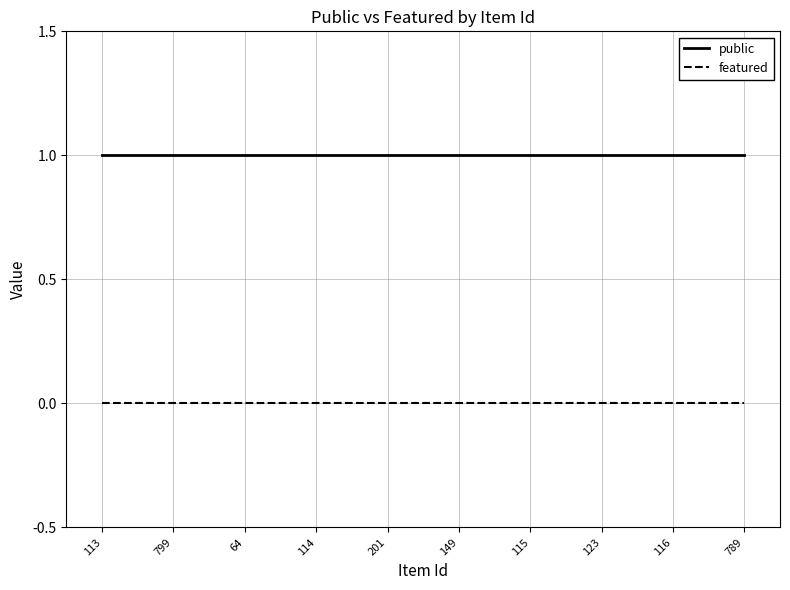

List the series in order of their overall mean, lowest first.

featured, public